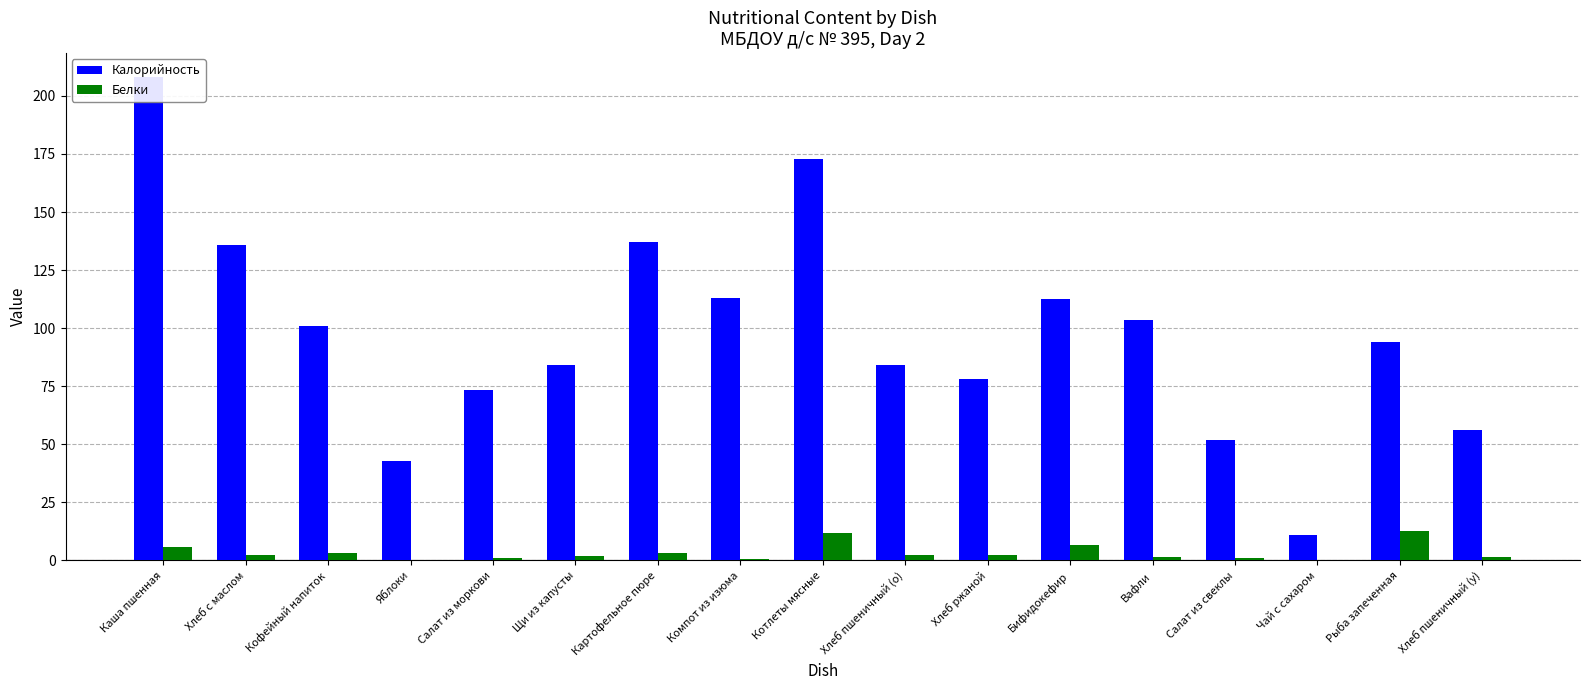

Is it true that Белки equals 3.8 at Хлеб пшеничный (о)?

False